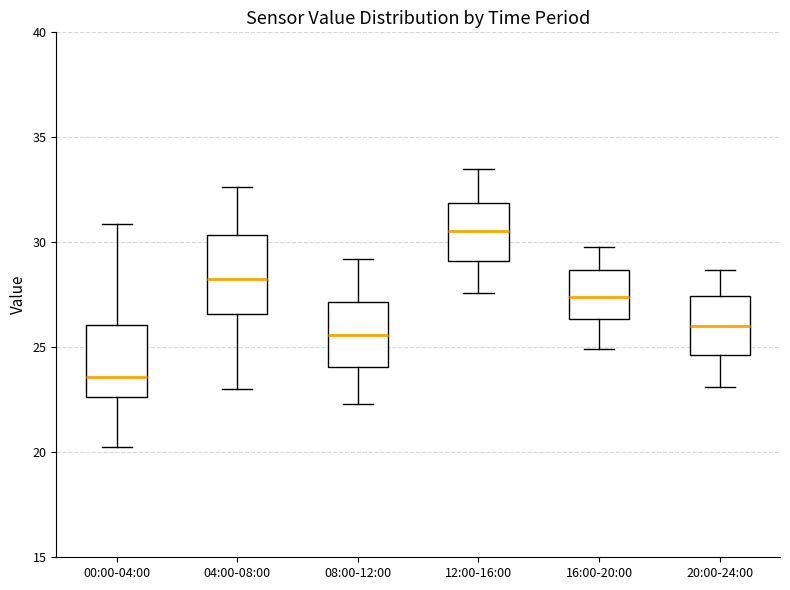

Reading left to right, transcribe this box plot: for each box, give where its median line is, the range the box spans, and where its two whiskers end, as read against the y-axis. The values are not printed on the chart, so give them approximately, as read against the axis.

00:00-04:00: median 23.5, box 22.5 to 26.0, whiskers 20.5 to 31.0
04:00-08:00: median 28.5, box 26.5 to 30.5, whiskers 23.0 to 32.5
08:00-12:00: median 25.5, box 24.0 to 27.0, whiskers 22.5 to 29.0
12:00-16:00: median 30.5, box 29.0 to 32.0, whiskers 27.5 to 33.5
16:00-20:00: median 27.5, box 26.5 to 28.5, whiskers 25.0 to 30.0
20:00-24:00: median 26.0, box 24.5 to 27.5, whiskers 23.0 to 28.5